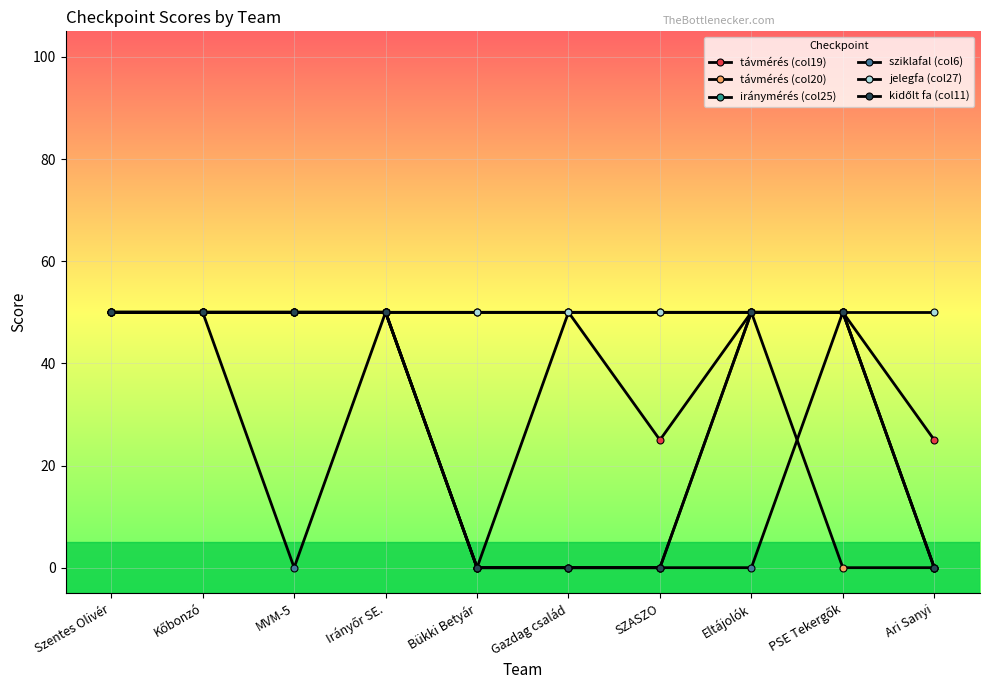

What is the sum of the távmérés (col19) values at MVM-5 and Eltájolók?

100